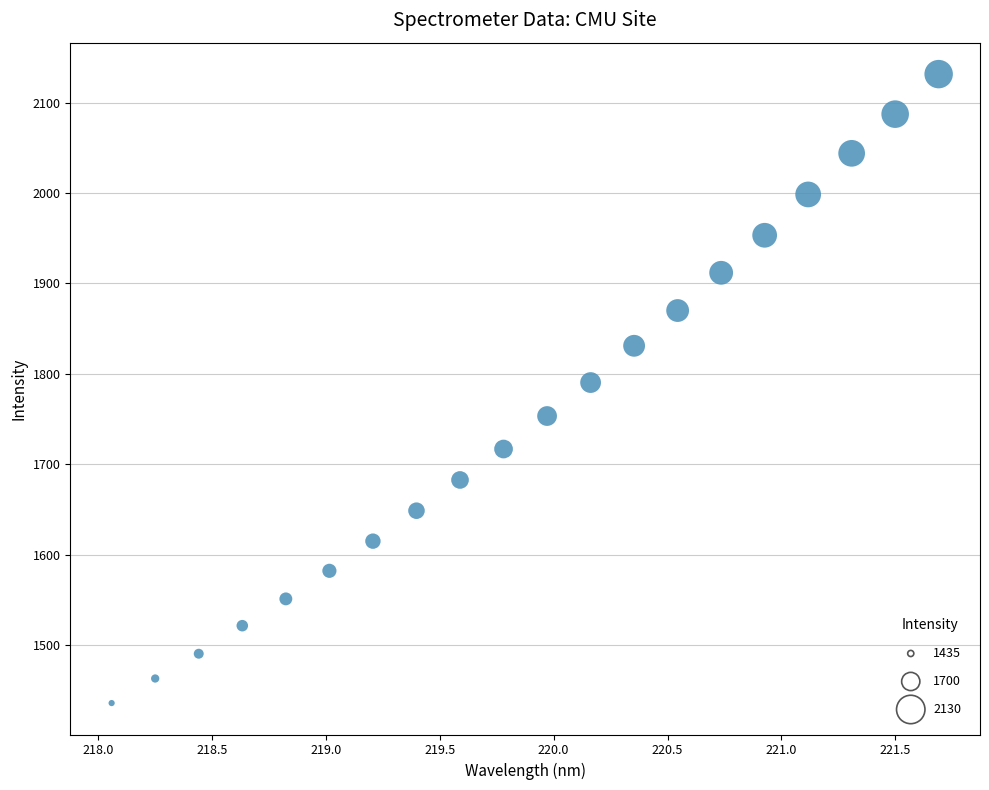

What is the range of X values (max minus min)?

3.6